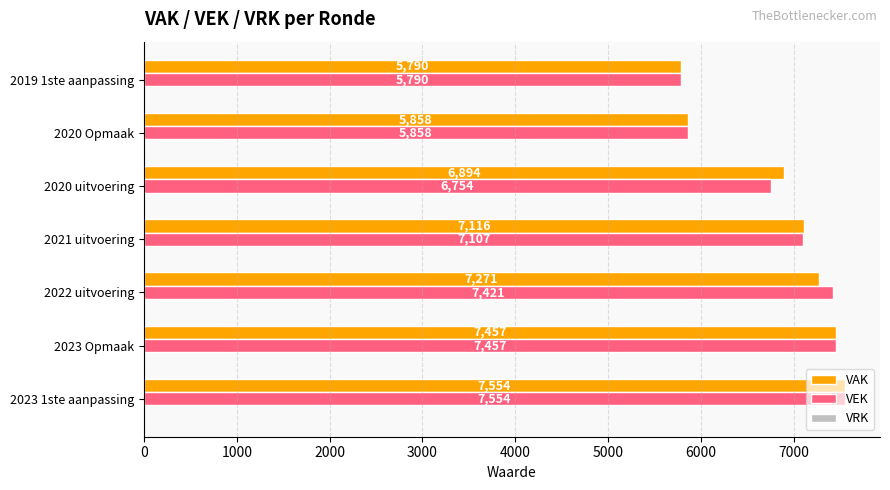

How many data points does each series have?

7